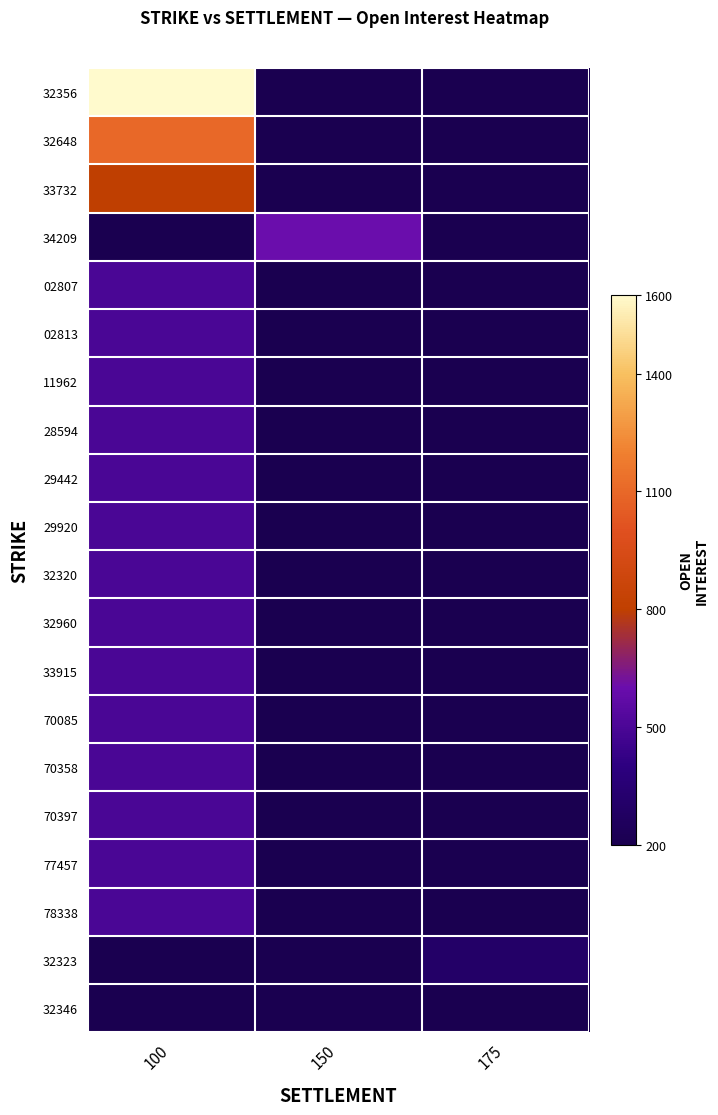

At which category is the sum across all series the highest?

100